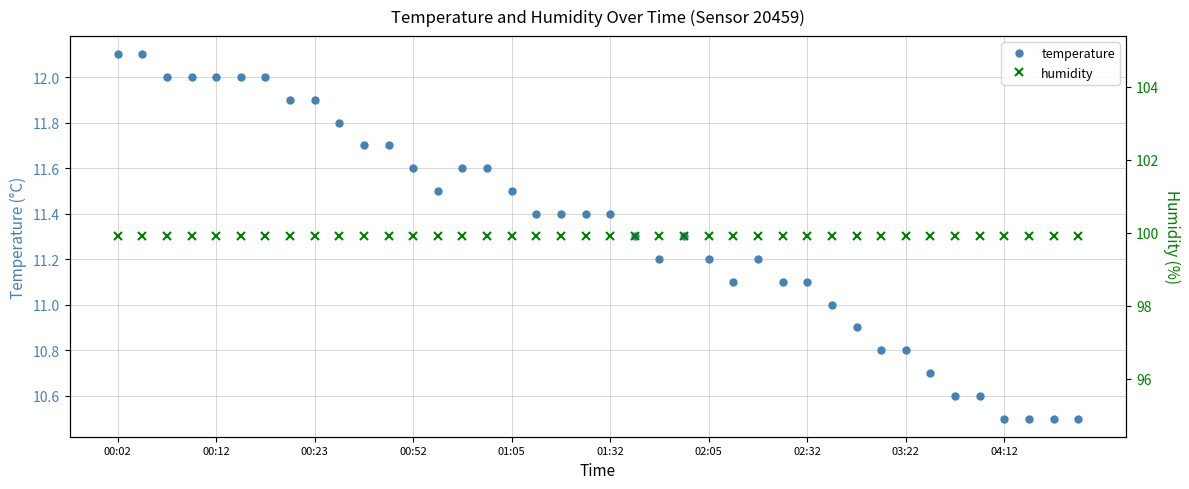

Which category has the highest value in the humidity series?

00:02